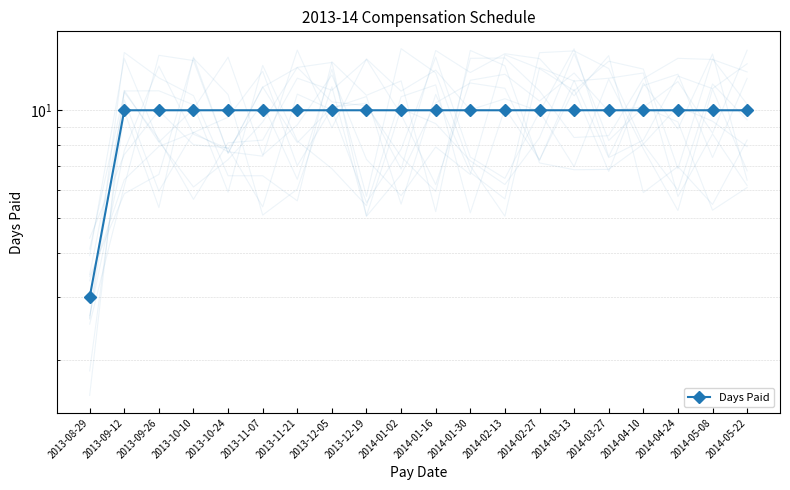

How many data points are less than 10?

1